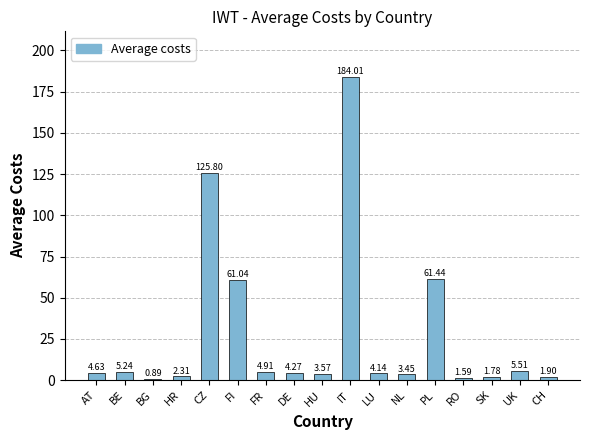

What is the label of the 4th bar from the right?

RO